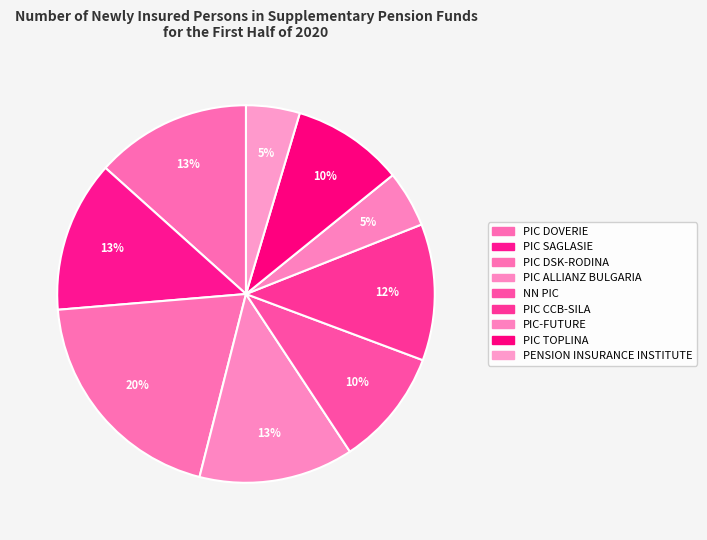

How many slices are in this pie chart?

9